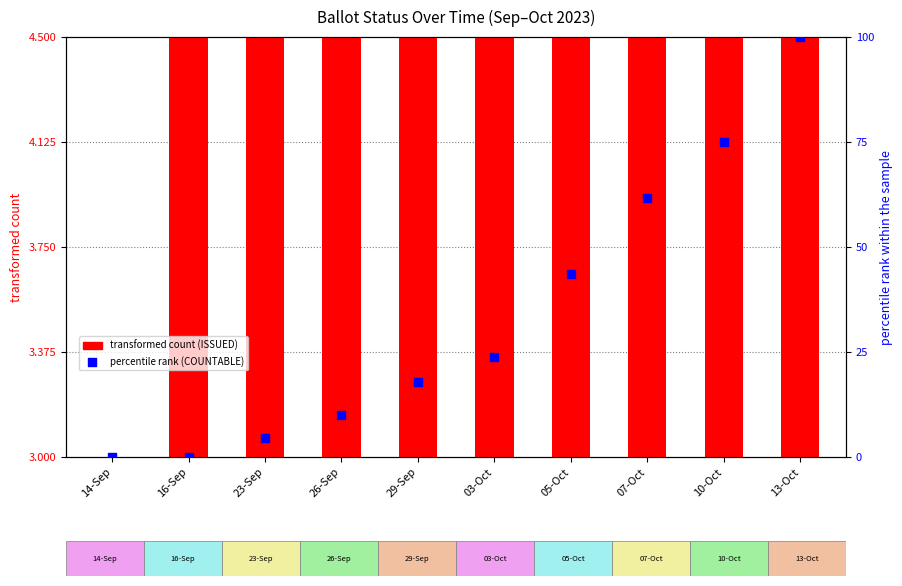

What is the total value across all series at 23-Sep?

8.9